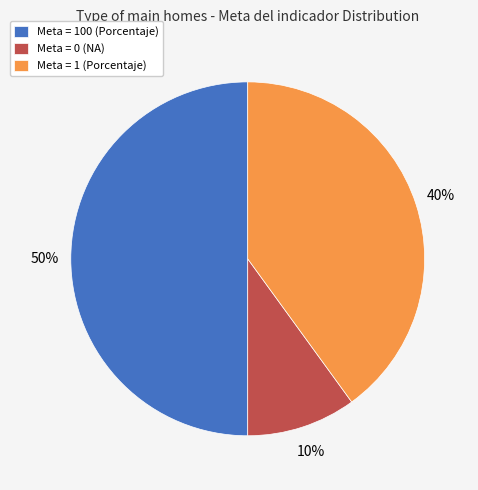

Is Meta = 0 (NA) the majority of the pie?

No